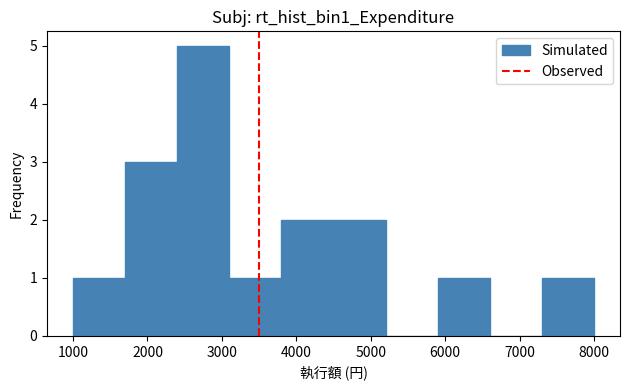

Which range on the x-axis has the tallest bar?

2400 to 3100